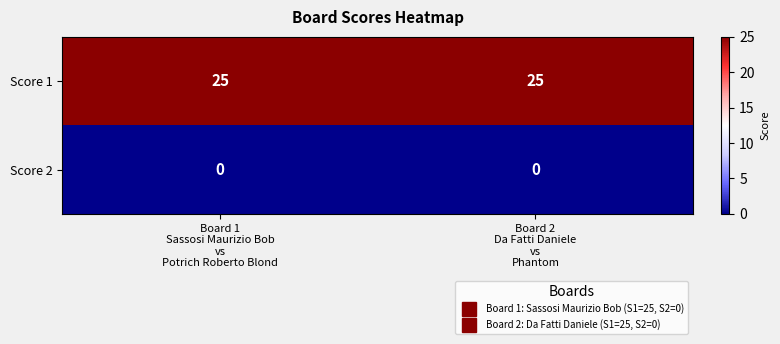

List the series in order of their overall mean, highest first.

Score 1, Score 2